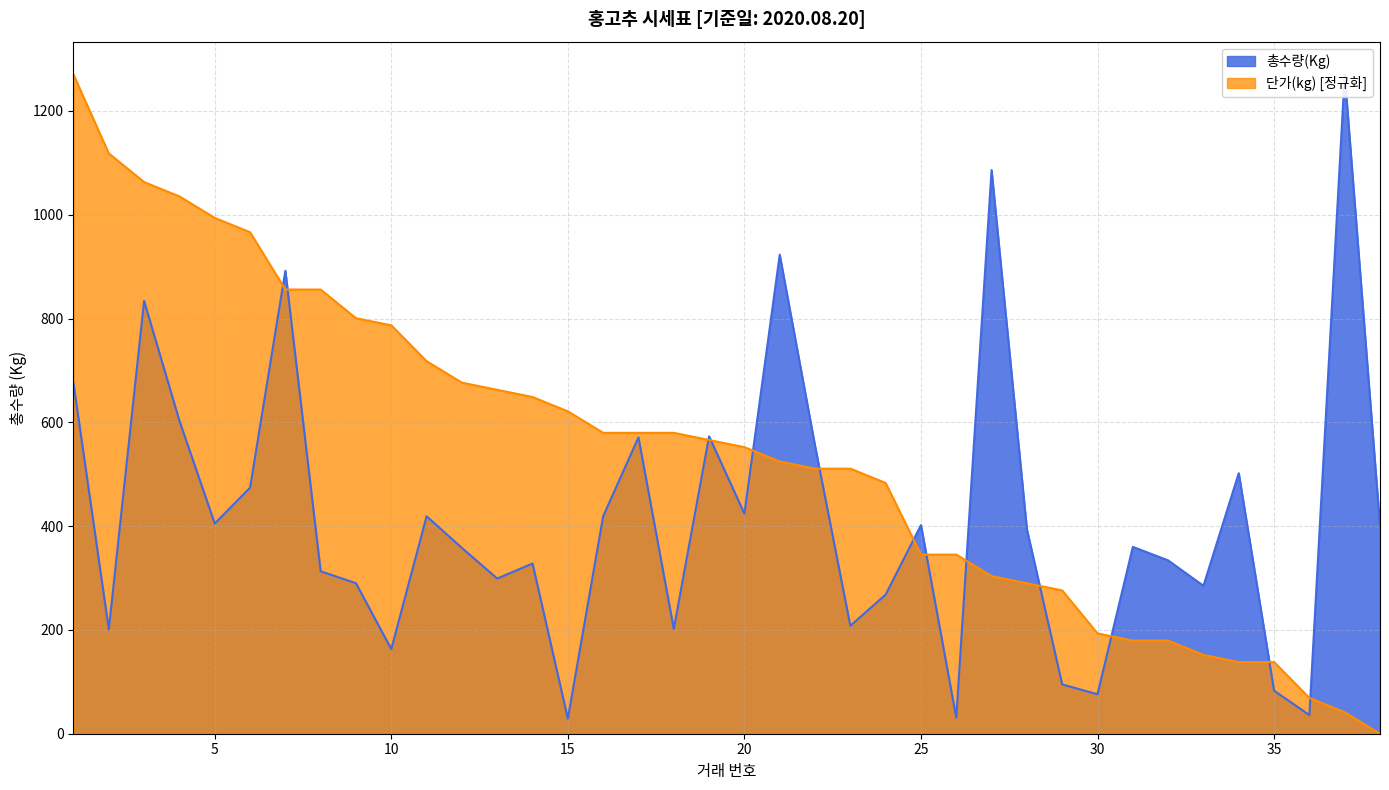

How many lines are shown in the chart?

2